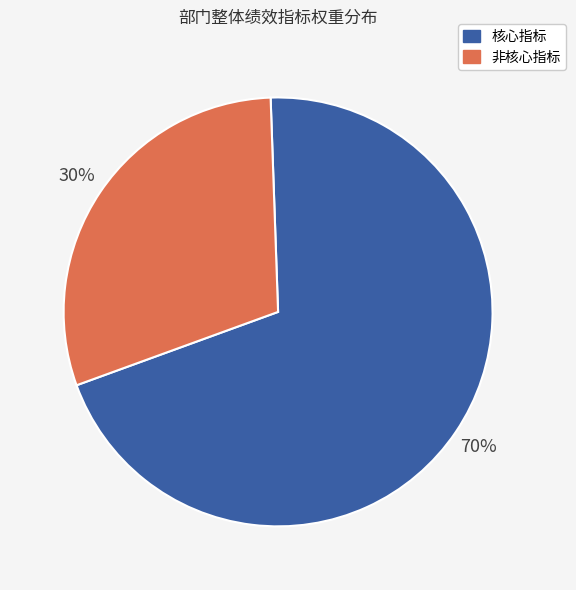

To the nearest percent, what is the average slice percentage?

50%